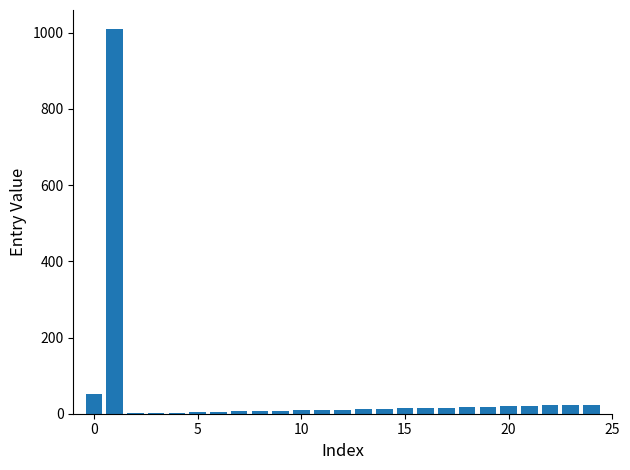

How many data points does each series have?

25